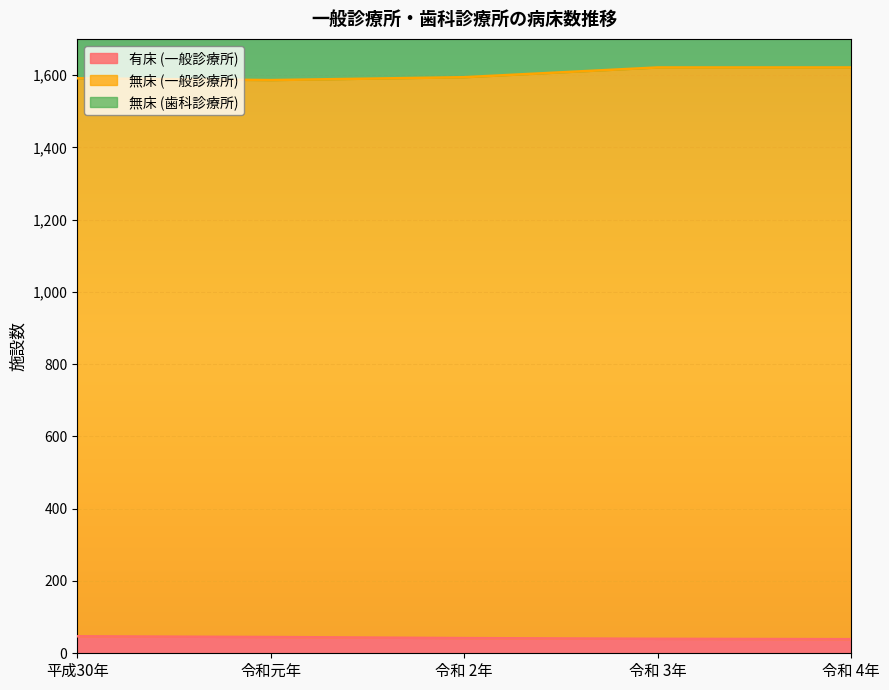

Count the number of categories in the chart.

5